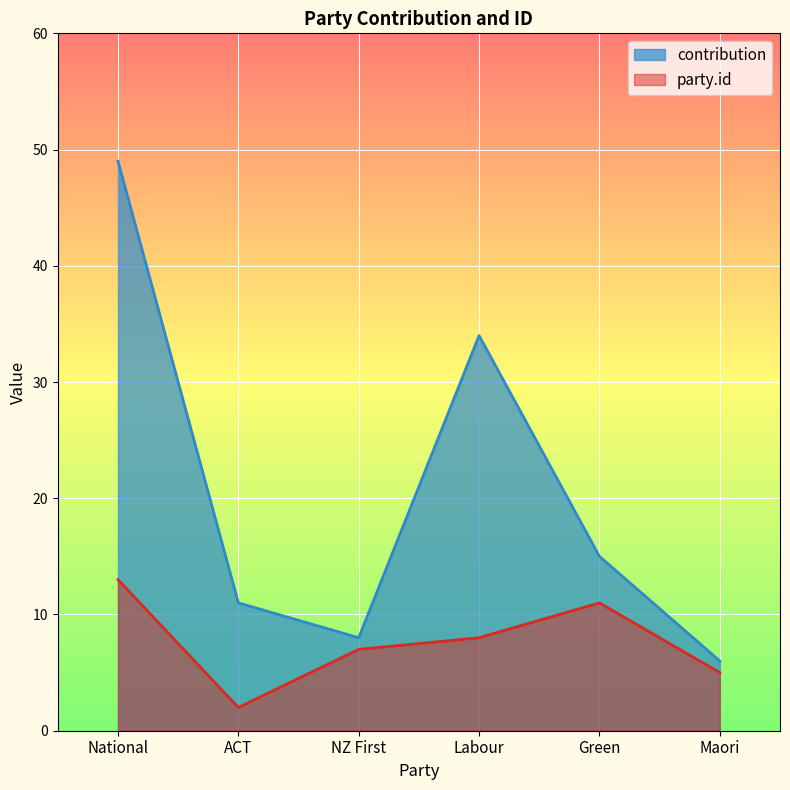

Reading left to right, what are all the values shown in this chart?

contribution: 49	11	8	34	15	6
party.id: 13	2	7	8	11	5